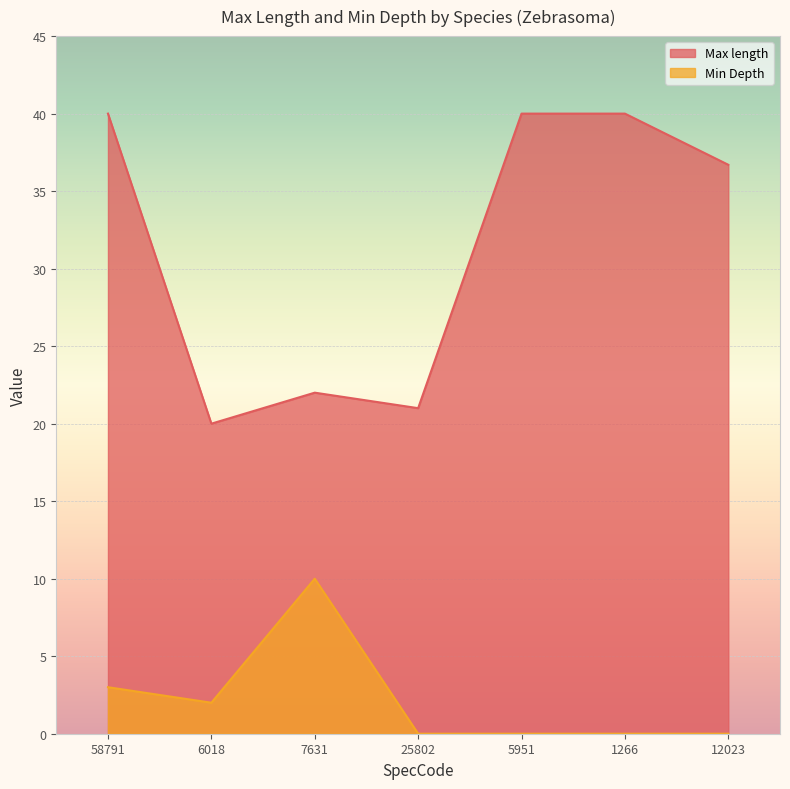

Between 5951 and 58791, which is larger?

5951